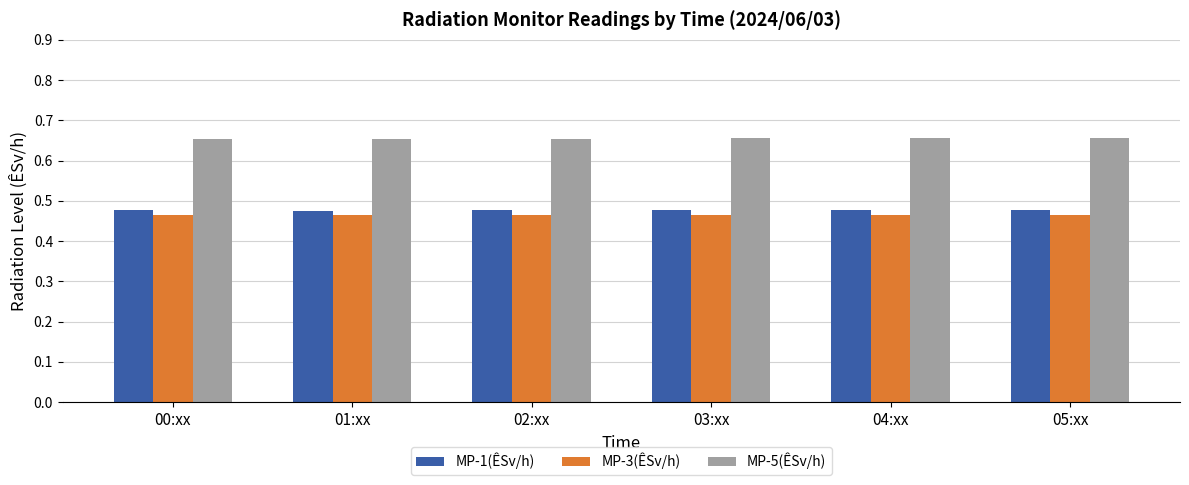

At how many categories does at least one series exceed 0?

6